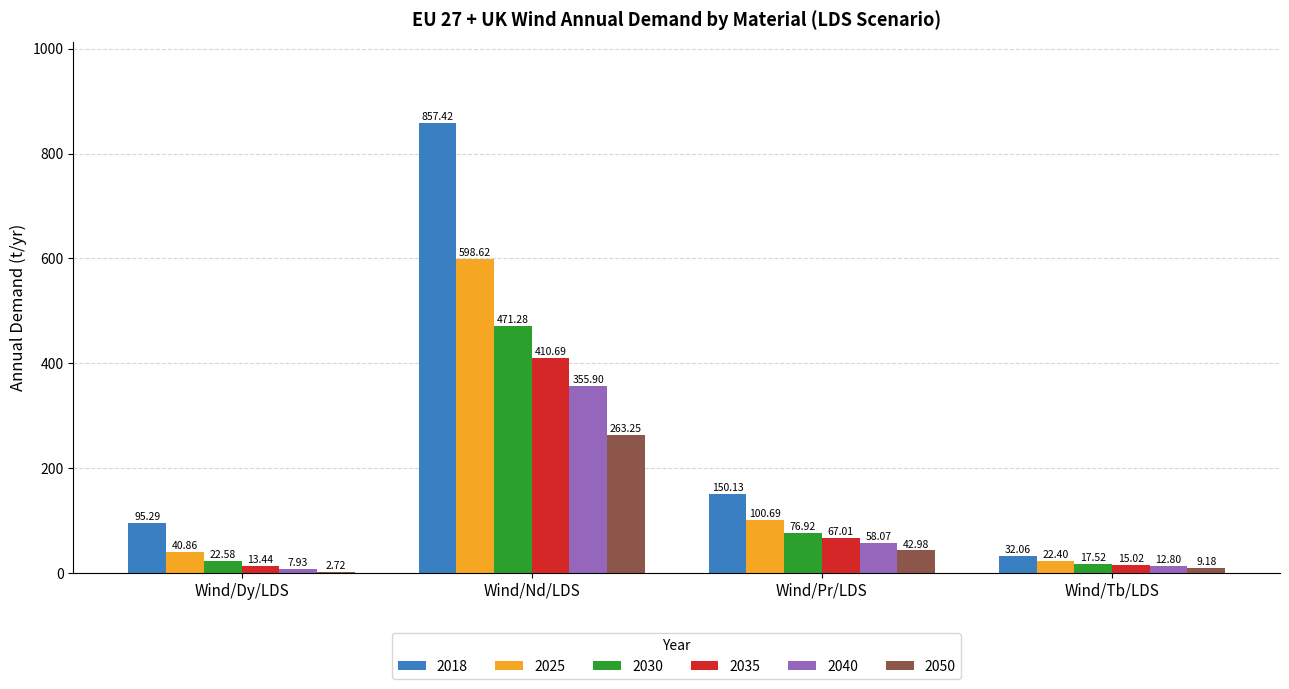

Between Wind/Nd/LDS and Wind/Tb/LDS, which series saw the biggest shift?

2018